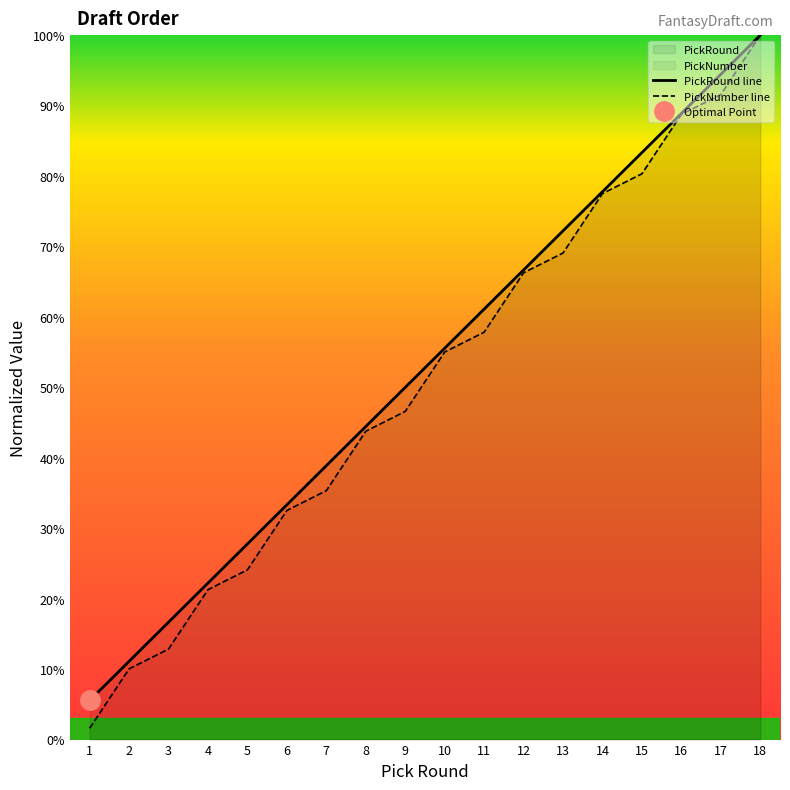

Is the value of PickRound at 18 greater than the value of PickNumber at 3?

Yes